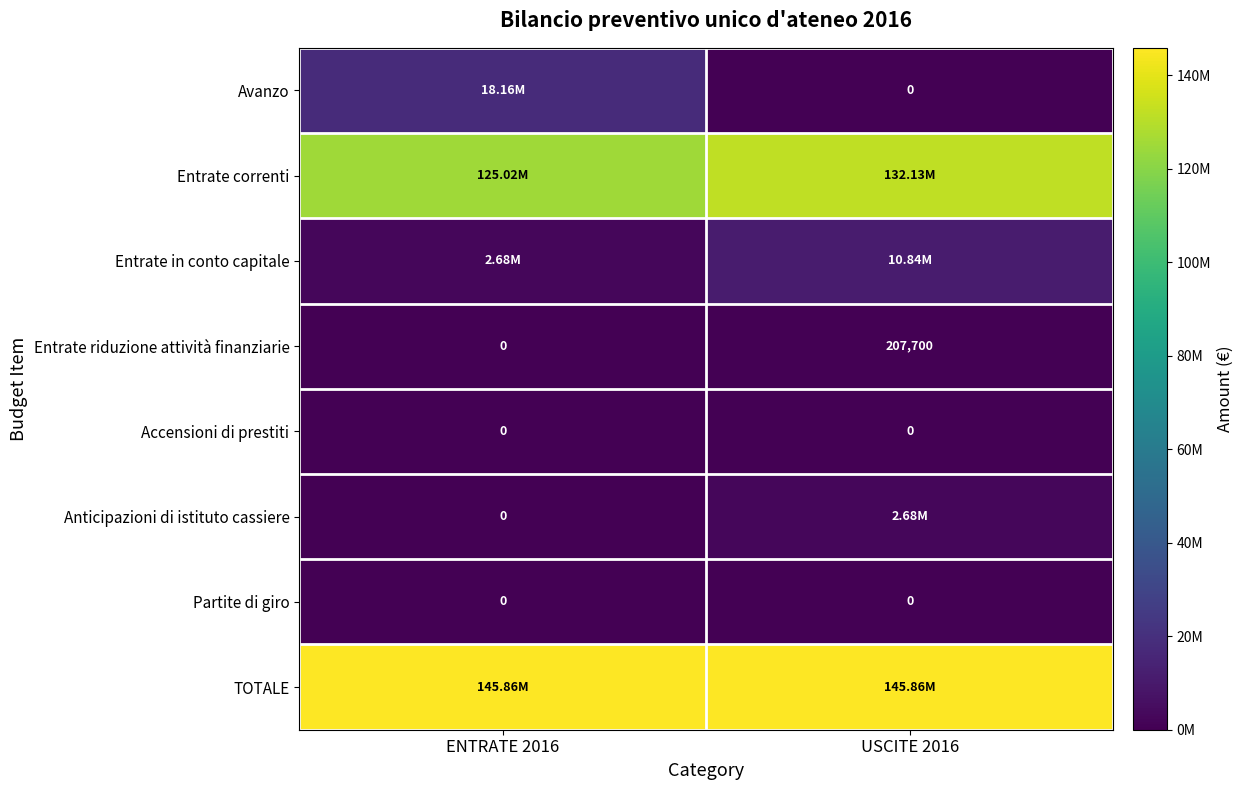

At which category is the sum across all series the highest?

ENTRATE 2016